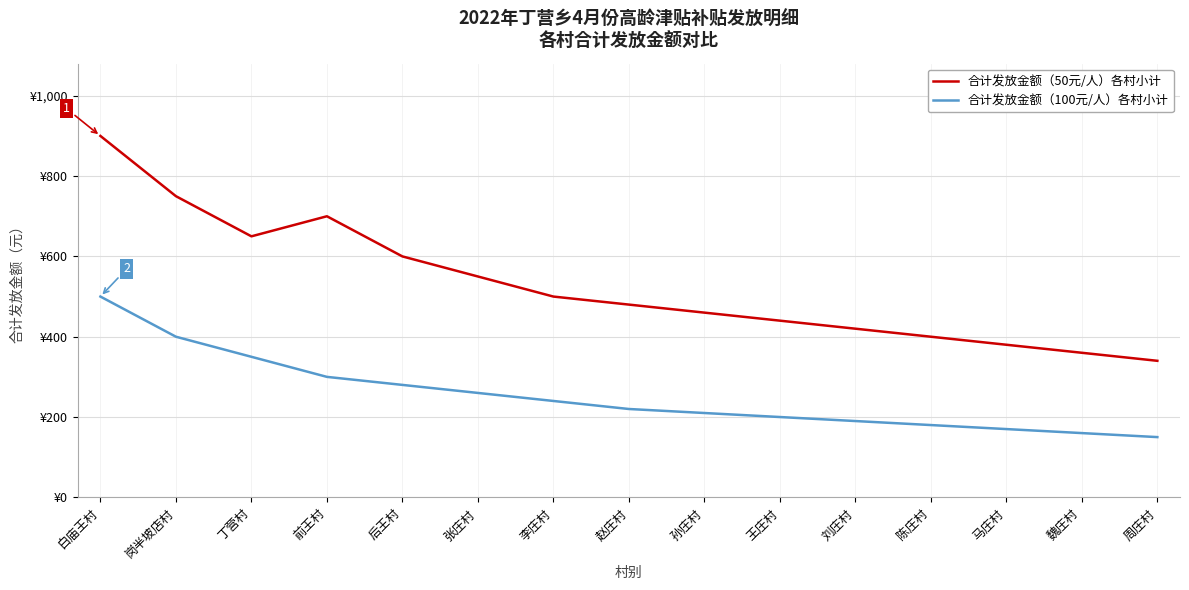

What is the value of the 合计发放金额（100元/人）各村小计 point at the 10th from the left?

200